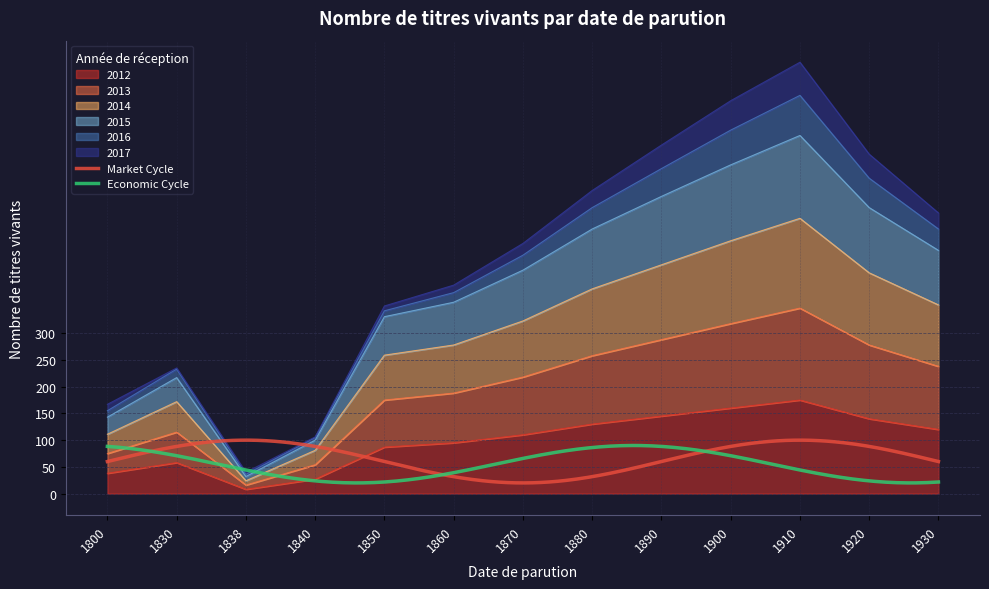

Which category has the highest value in the 2013 series?

1910